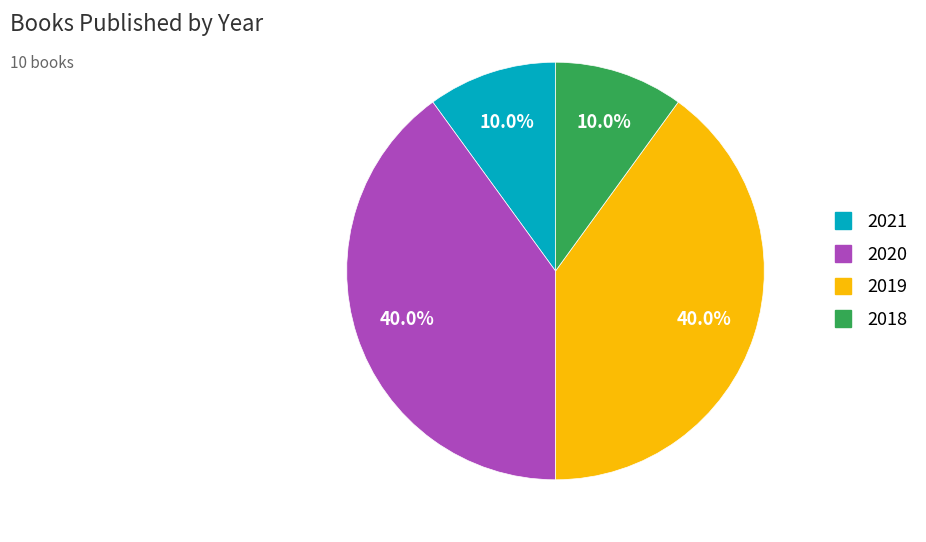

Count the number of slices in the pie.

4